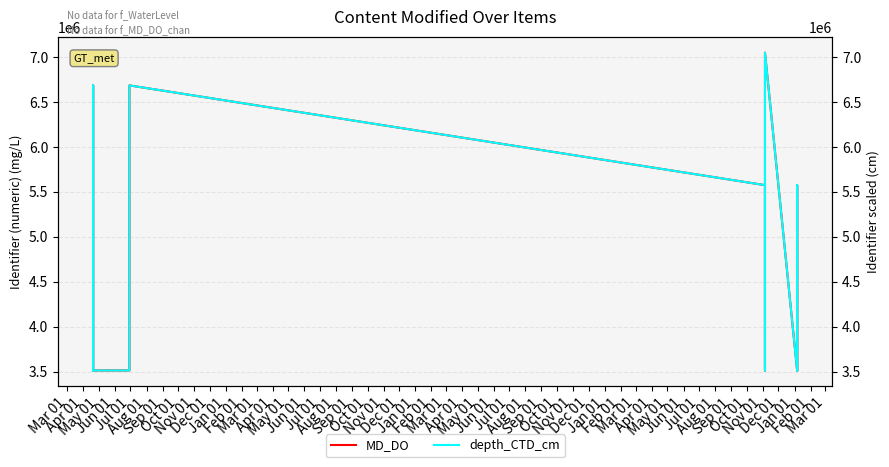

Reading left to right, transcribe all the data shown in this chart.

MD_DO: 3512235	3512241	6685422	3512290	3512238	3512244	3512602	6685426	5575108	3512242	3512243	6685424	7049761	3512233	3512237	5575109	3512294
depth_CTD_cm: 3512235	3512241	6685422	3512290	3512238	3512244	3512602	6685426	5575108	3512242	3512243	6685424	7049761	3512233	3512237	5575109	3512294